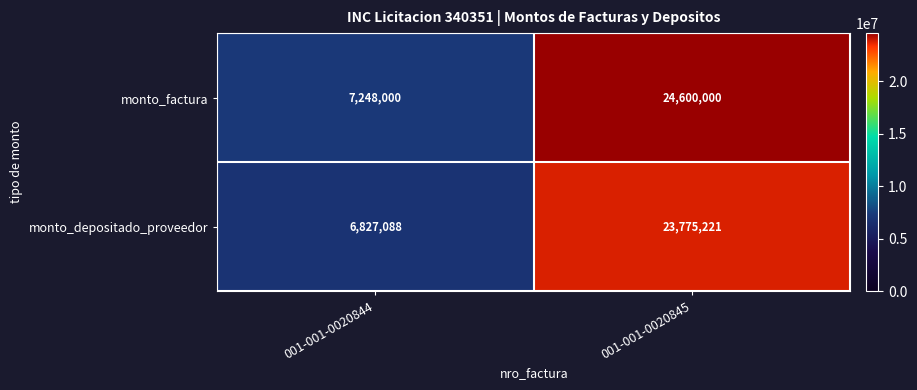

What value does the monto_depositado_proveedor series have at 001-001-0020844, to the nearest 10?

6827090